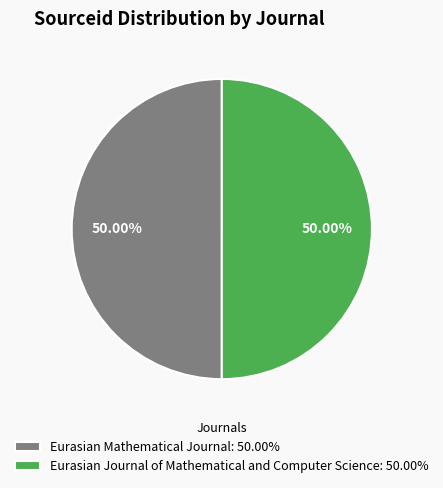

To the nearest percent, what is the combined percentage of Eurasian Mathematical Journal and Eurasian Journal of Mathematical and Computer Science?

100%